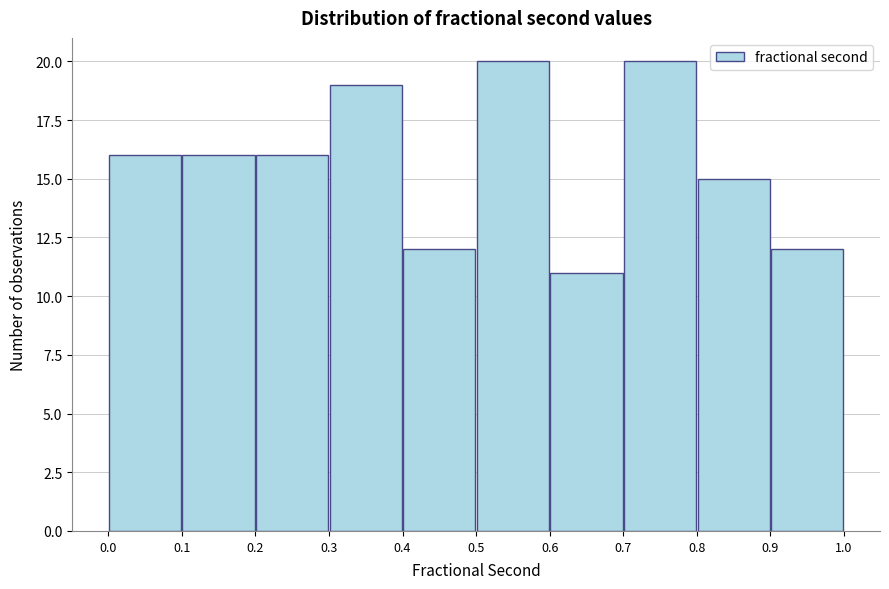

Reading left to right, list every bar in this chart as the range it spans on the x-axis followed by its height. The values are not printed on the chart, so give them approximately, as read against the axis.

0.0 to 0.1: 16
0.1 to 0.2: 16
0.2 to 0.3: 16
0.3 to 0.4: 19
0.4 to 0.5: 12
0.5 to 0.6: 20
0.6 to 0.7: 11
0.7 to 0.8: 20
0.8 to 0.9: 15
0.9 to 1.0: 12